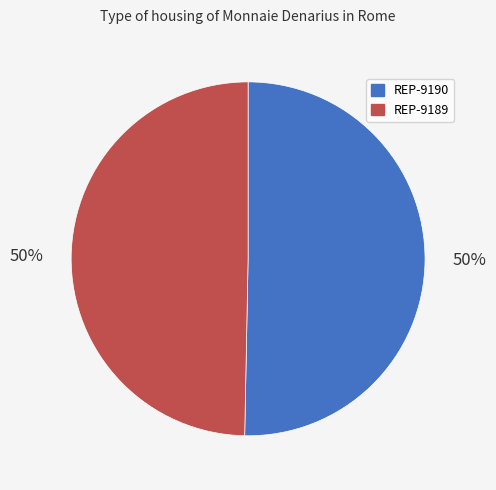

The REP-9190 slice represents 50% of the pie. True or false?

True